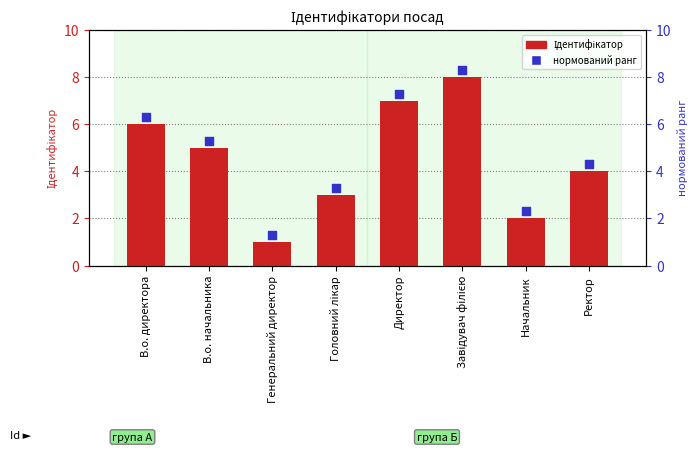

Which series contains the highest Y value?

нормований ранг